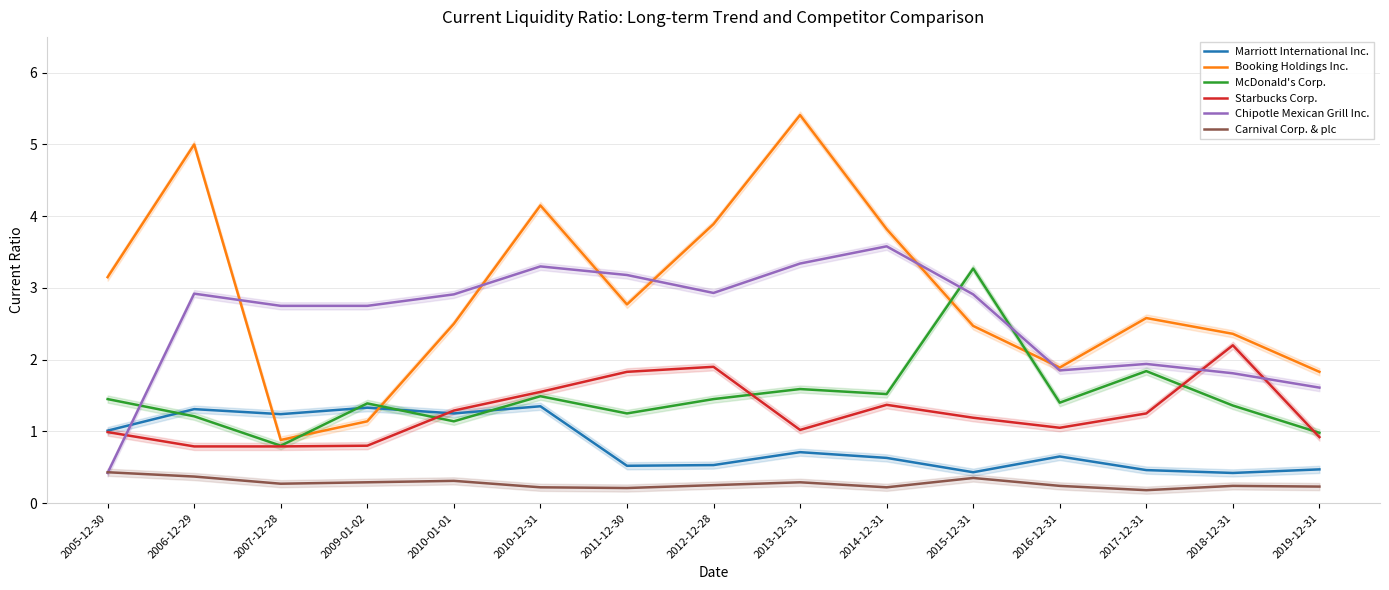

Which series ends up on top after the final intersection of Marriott International Inc. and McDonald's Corp.?

McDonald's Corp.